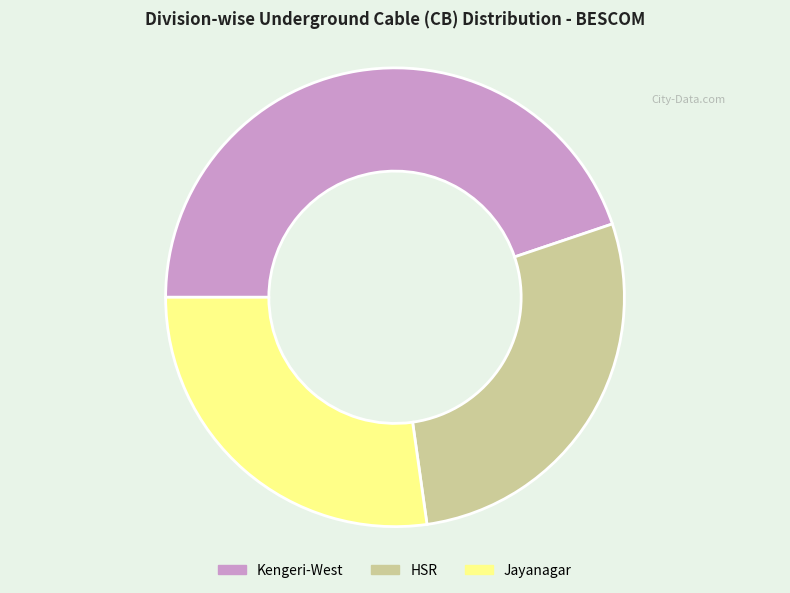

Which slice is the largest?

Kengeri-West